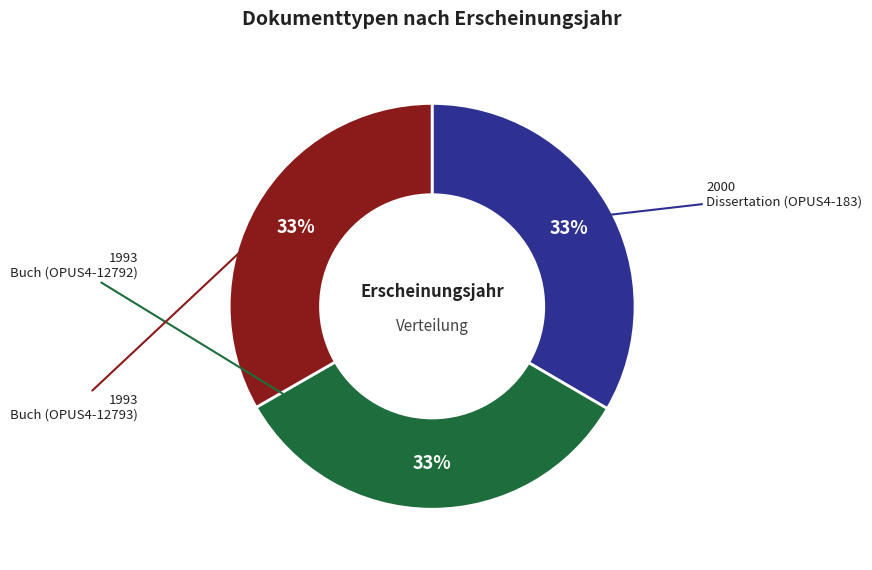

True or false: Dissertation (OPUS4-183) accounts for 33% of the total.

True